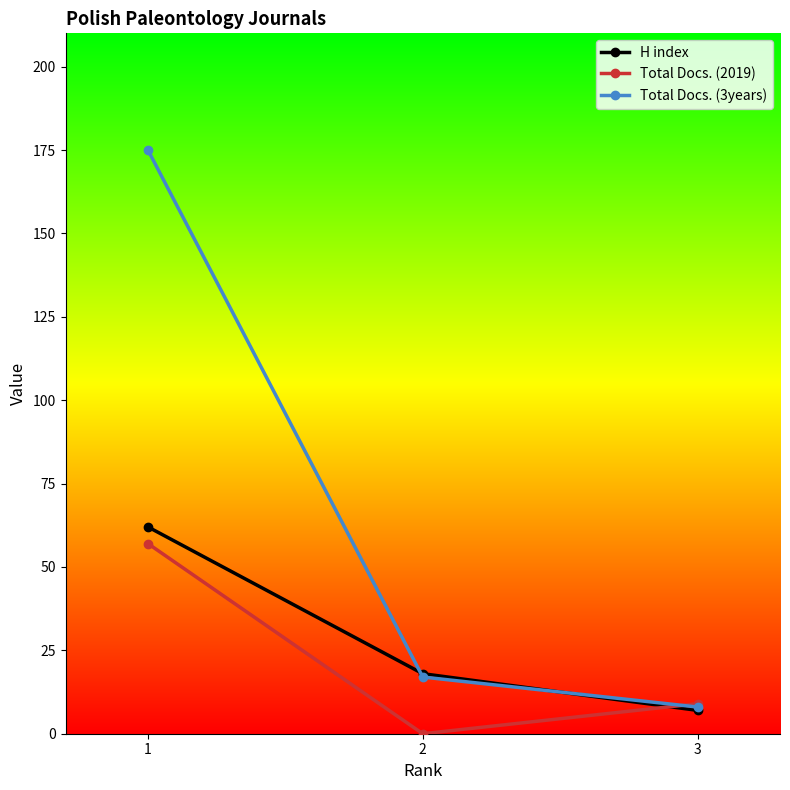

The Total Docs. (2019) series shows 86 at 1. True or false?

False